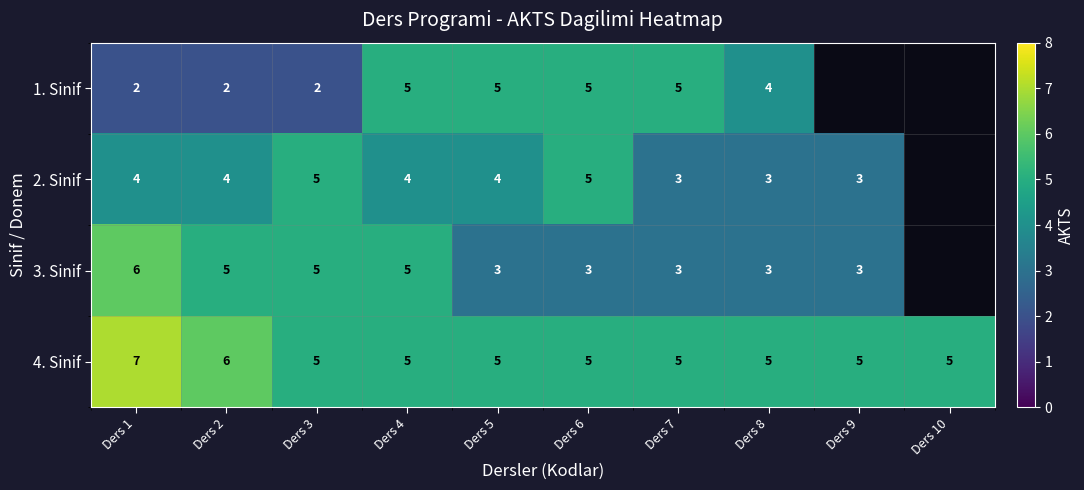

Between Ders 7 and Ders 3, which is larger?

Ders 7